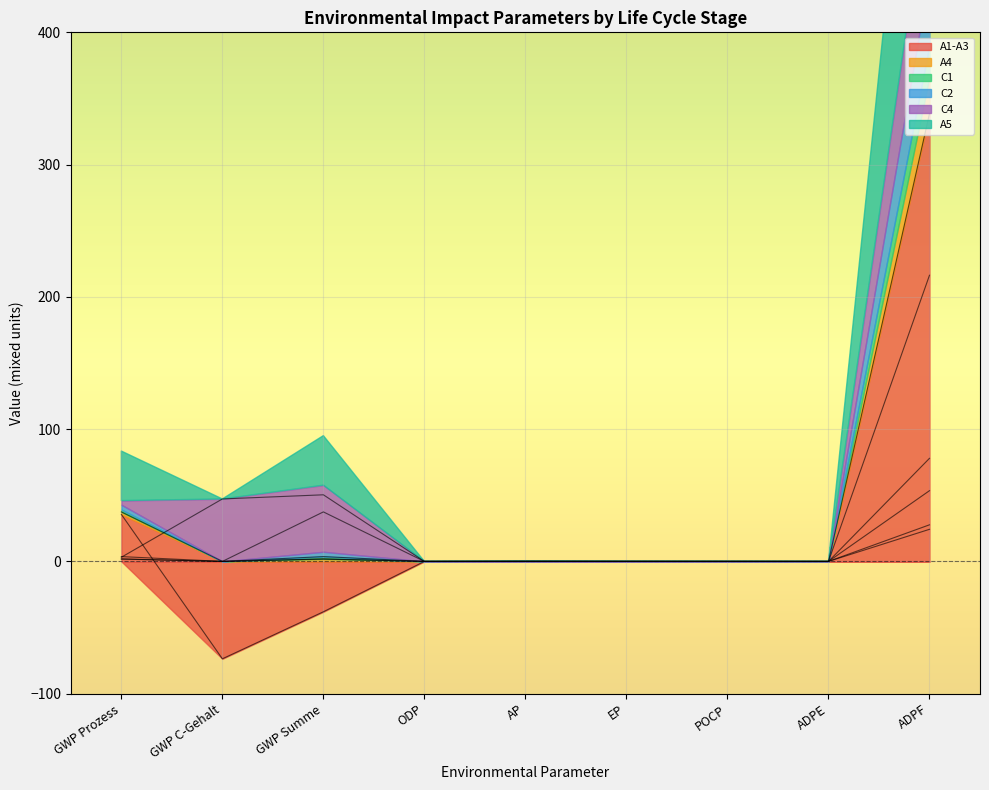

At which category is the sum across all series the highest?

ADPF